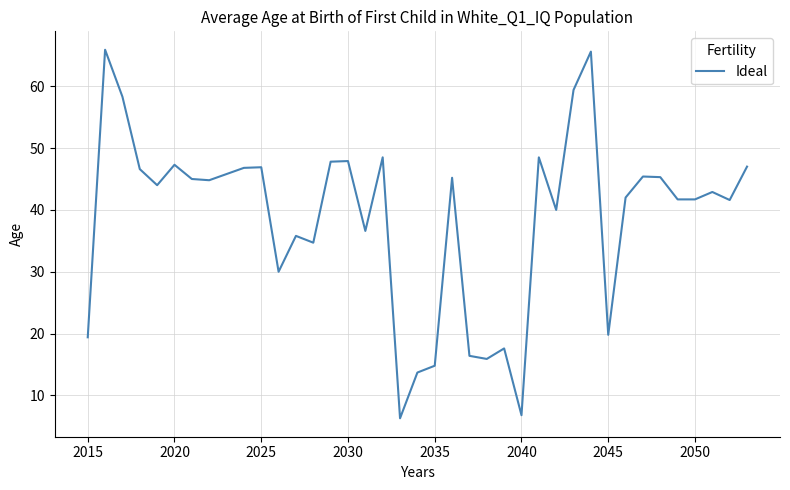

What is the difference between the maximum and minimum values?

59.6